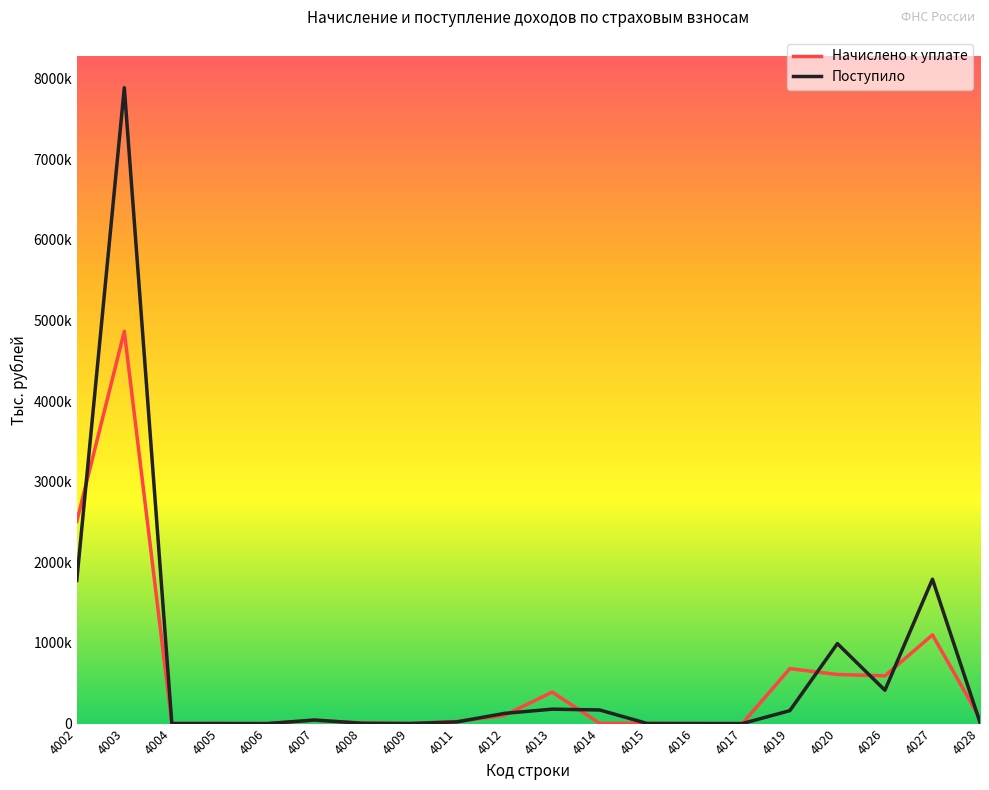

Reading right to left, what are all the values shown in this chart?

Начислено к уплате: 64537	1100052	592190	608760	681700	449	1217	1996	3181	390625	101881	26849	1935	8102	41805	311	2044	950	4865222	2507205
Поступило: 14278	1790638	413631	992220	160690	211	753	1245	168870	179009	126628	21383	707	4107	44339	93	604	668	7885923	1775050